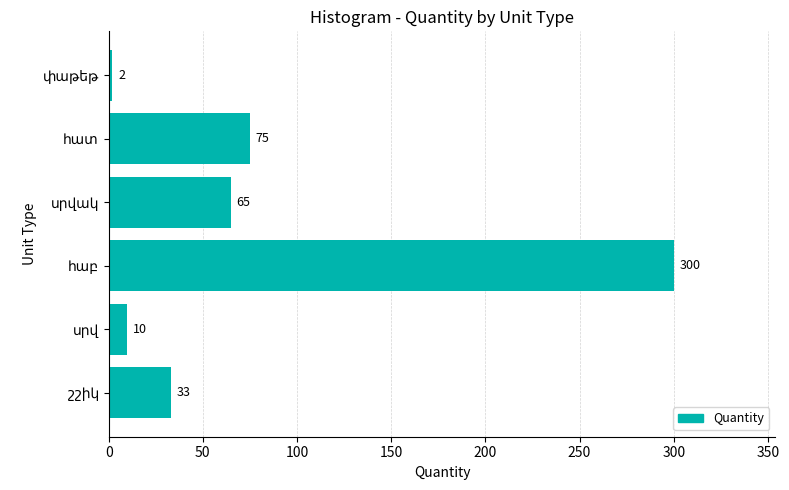

What is the average value?

81